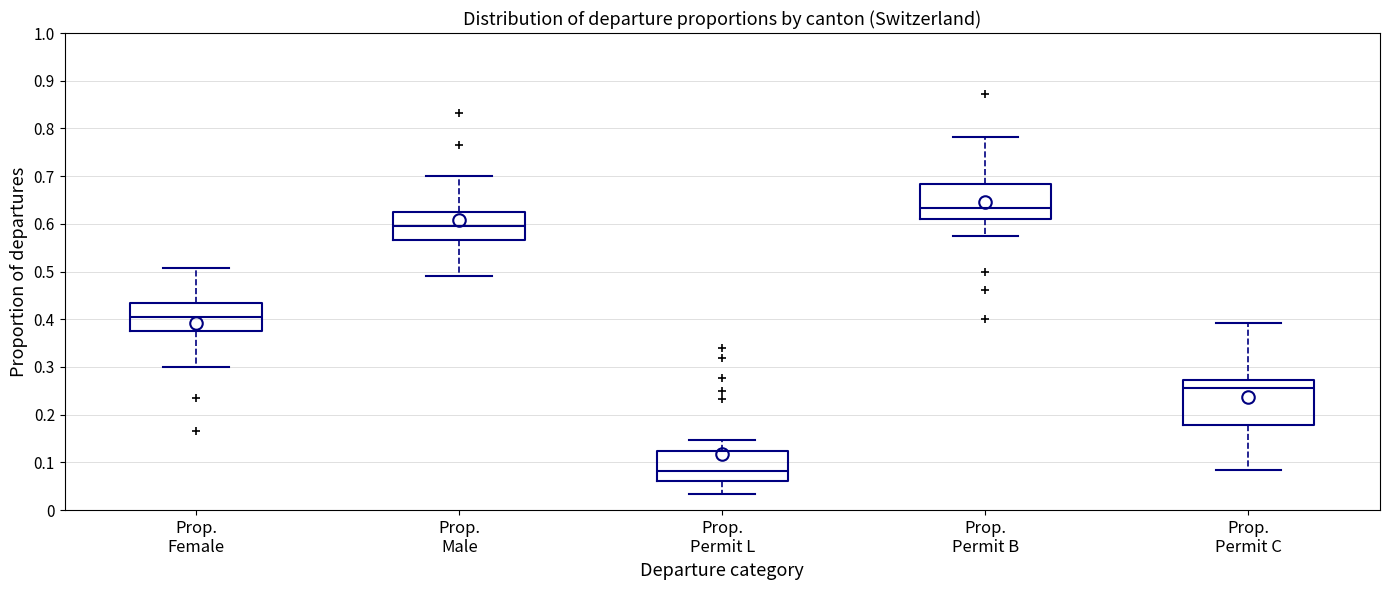

Comparing the boxes themselves (not the whiskers), which one is the tallest?

Prop. Permit C